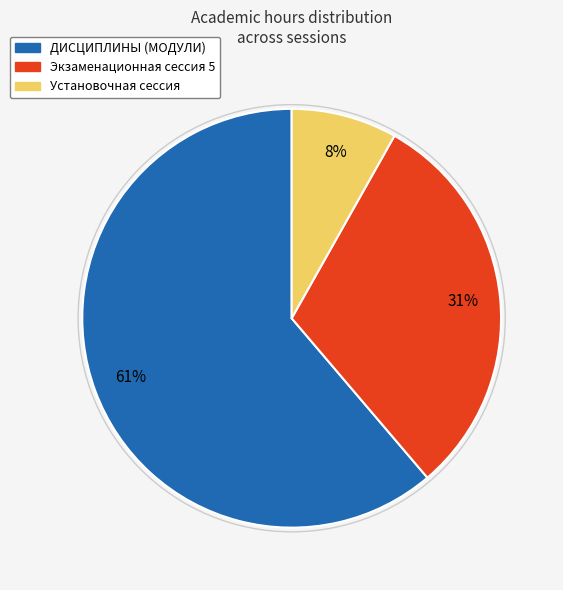

Count the number of slices in the pie.

3